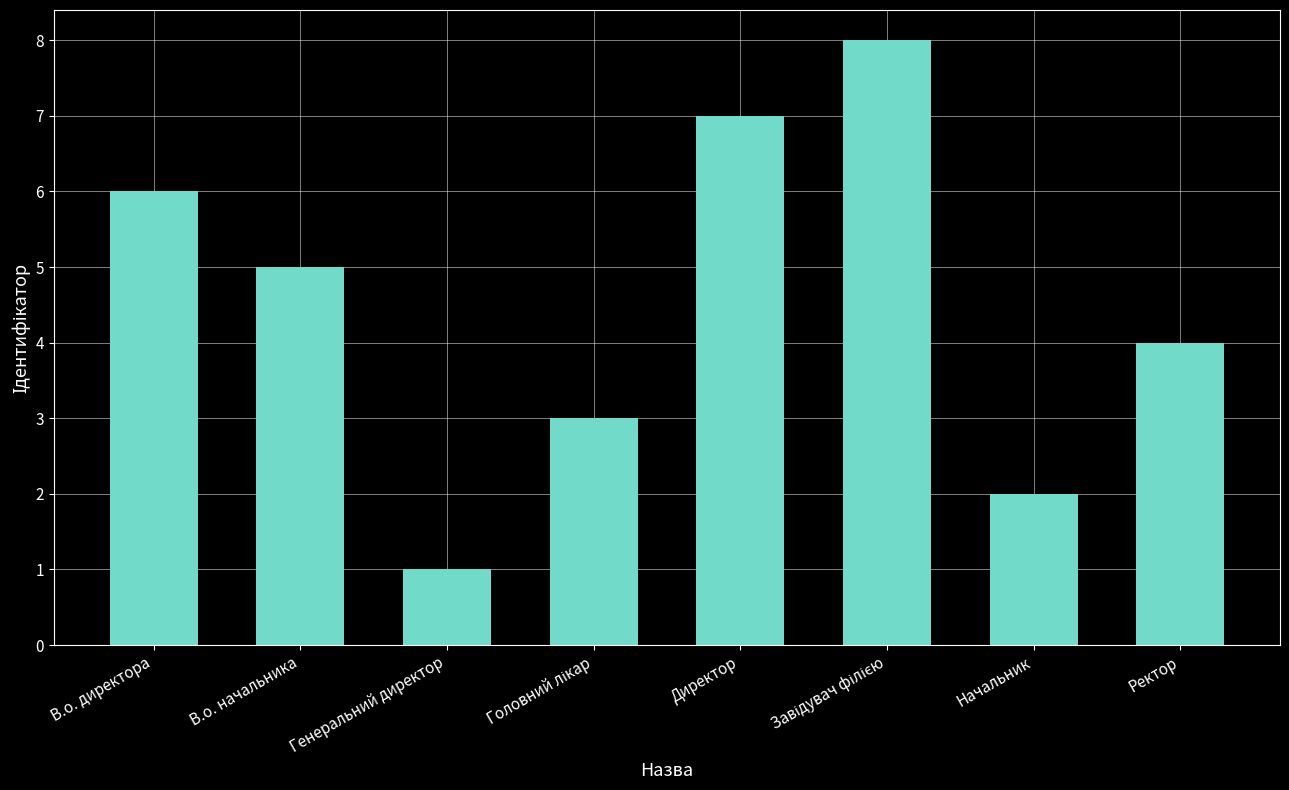

Which label corresponds to the smallest value in the chart?

Генеральний директор